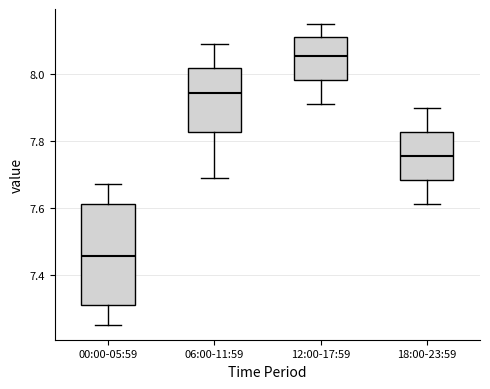

Reading left to right, transcribe this box plot: for each box, give where its median line is, the range the box spans, and where its two whiskers end, as read against the y-axis. The values are not printed on the chart, so give them approximately, as read against the axis.

00:00-05:59: median 7.46, box 7.32 to 7.62, whiskers 7.26 to 7.68
06:00-11:59: median 7.94, box 7.82 to 8.02, whiskers 7.70 to 8.10
12:00-17:59: median 8.06, box 7.98 to 8.12, whiskers 7.92 to 8.16
18:00-23:59: median 7.76, box 7.68 to 7.82, whiskers 7.62 to 7.90